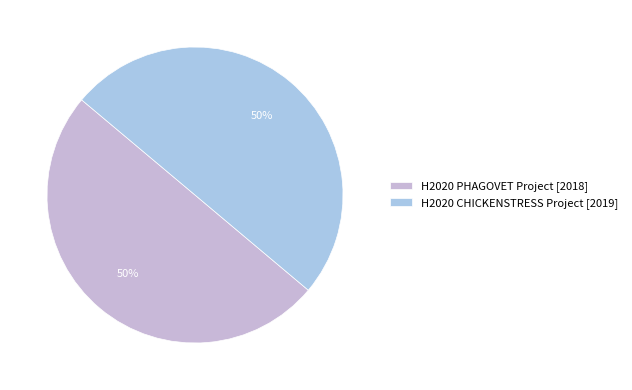

Count the number of slices in the pie.

2